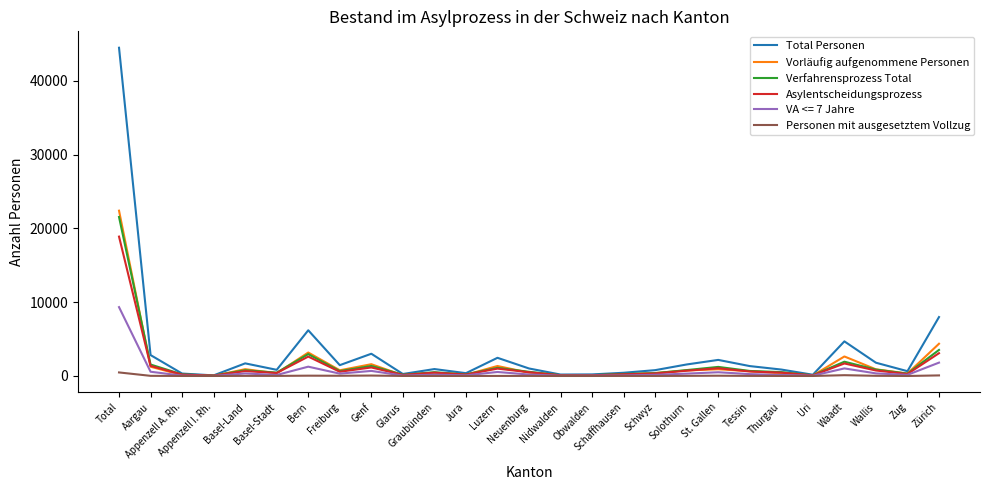

True or false: Total Personen has a value of 2833 at Aargau.

True